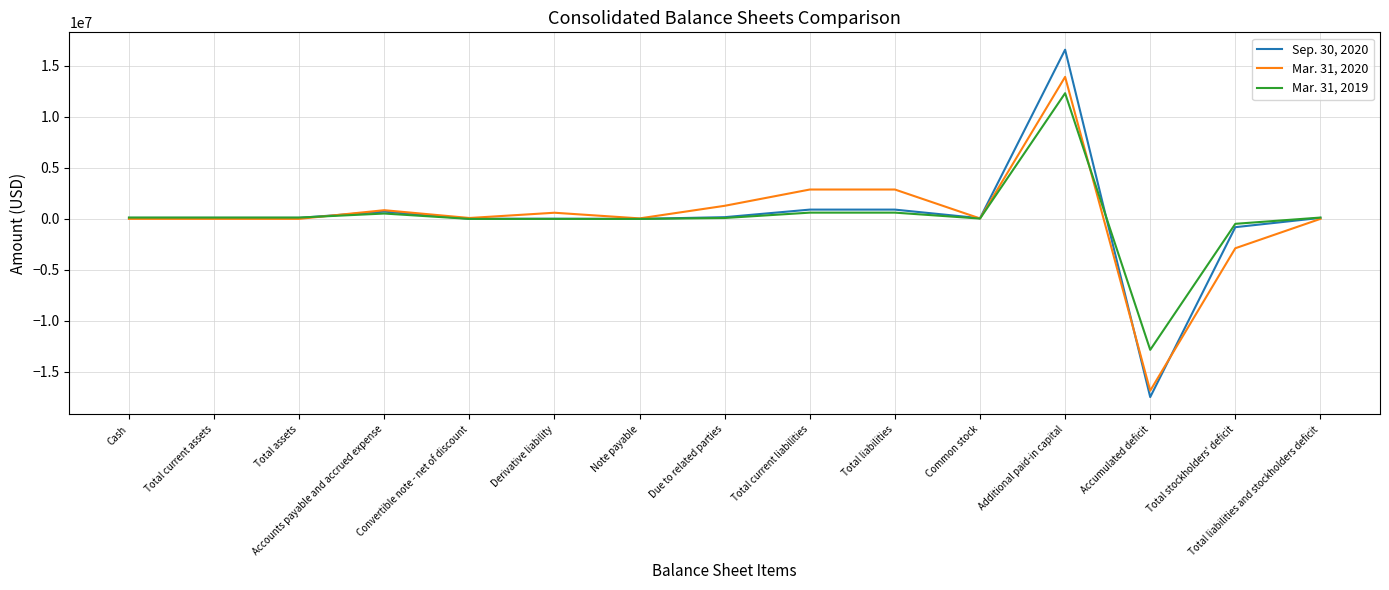

At which category is the sum across all series the highest?

Additional paid-in capital